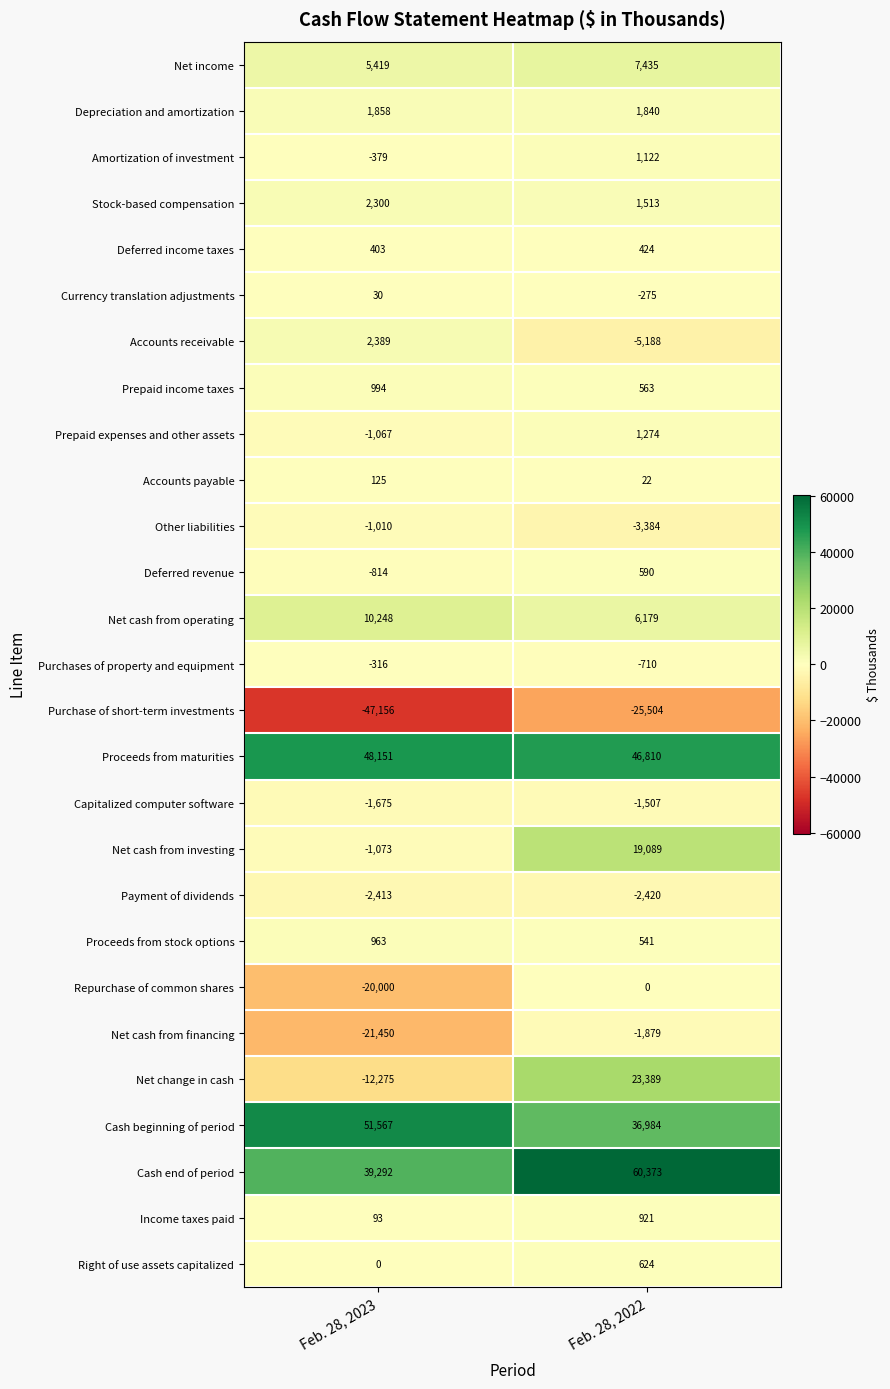

Is it true that Net cash from financing equals -21450 at Feb. 28, 2023?

True